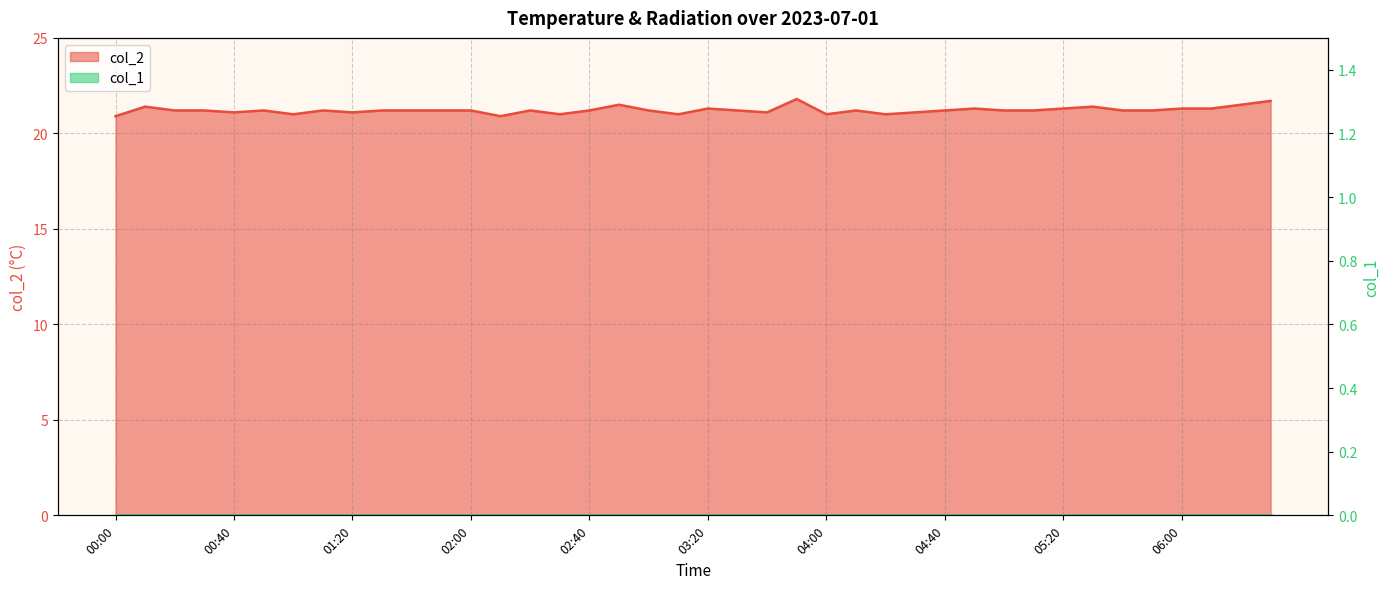

How many data points does each series have?

40